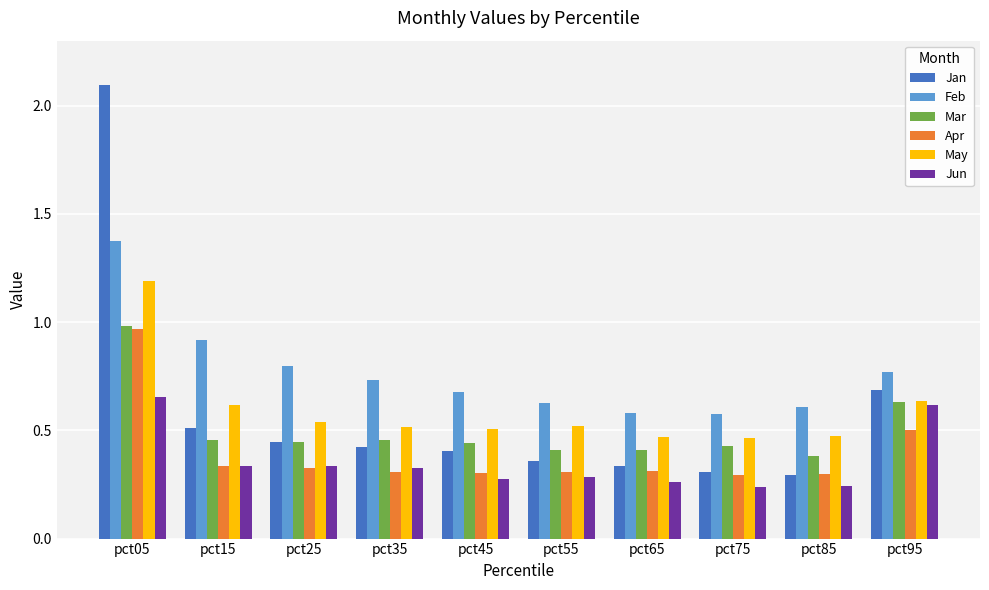

What is the sum of all May values?

5.9